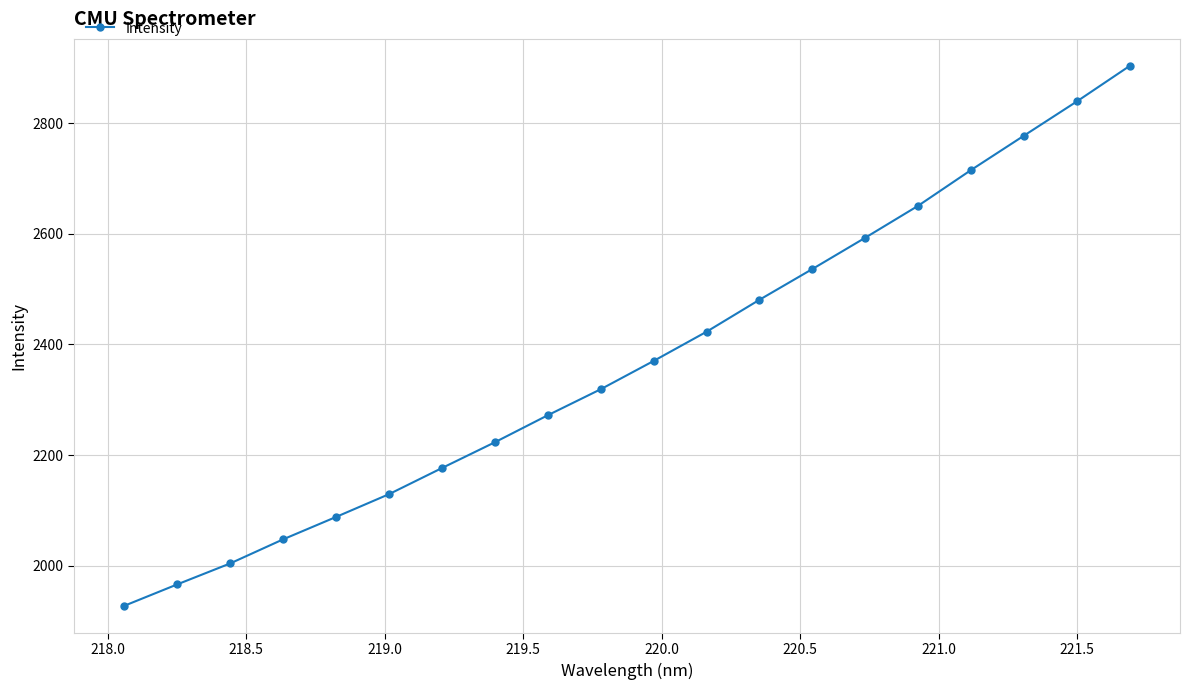

True or false: there are more than 0 points higher than both neighbors.

False